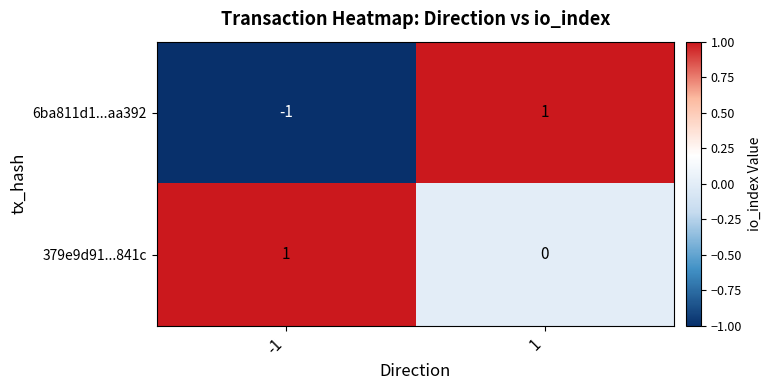

List the labels in order of 6ba811d1...aa392 value, smallest first.

-1, 1